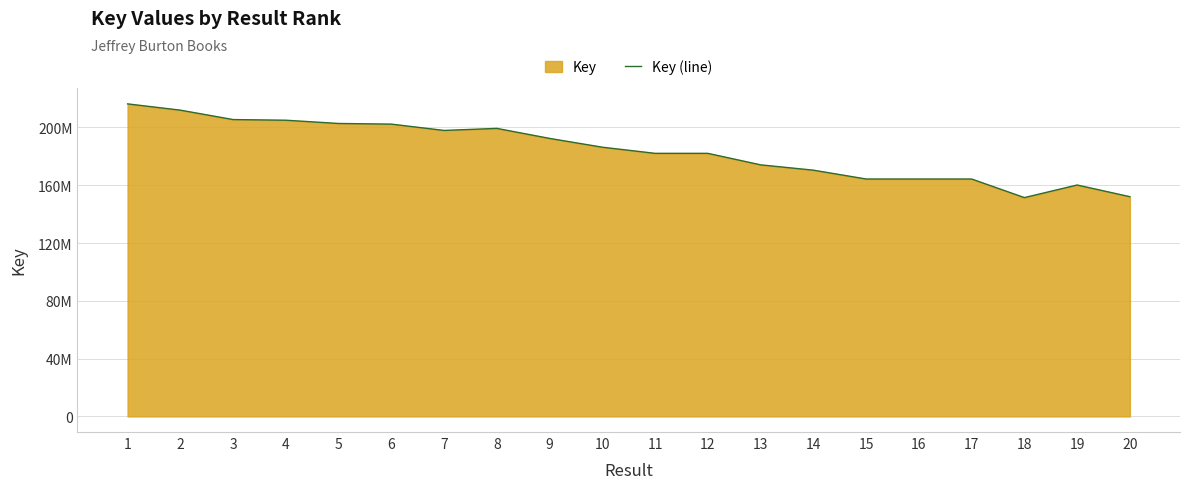

The value at 19 is 160158457. True or false?

True